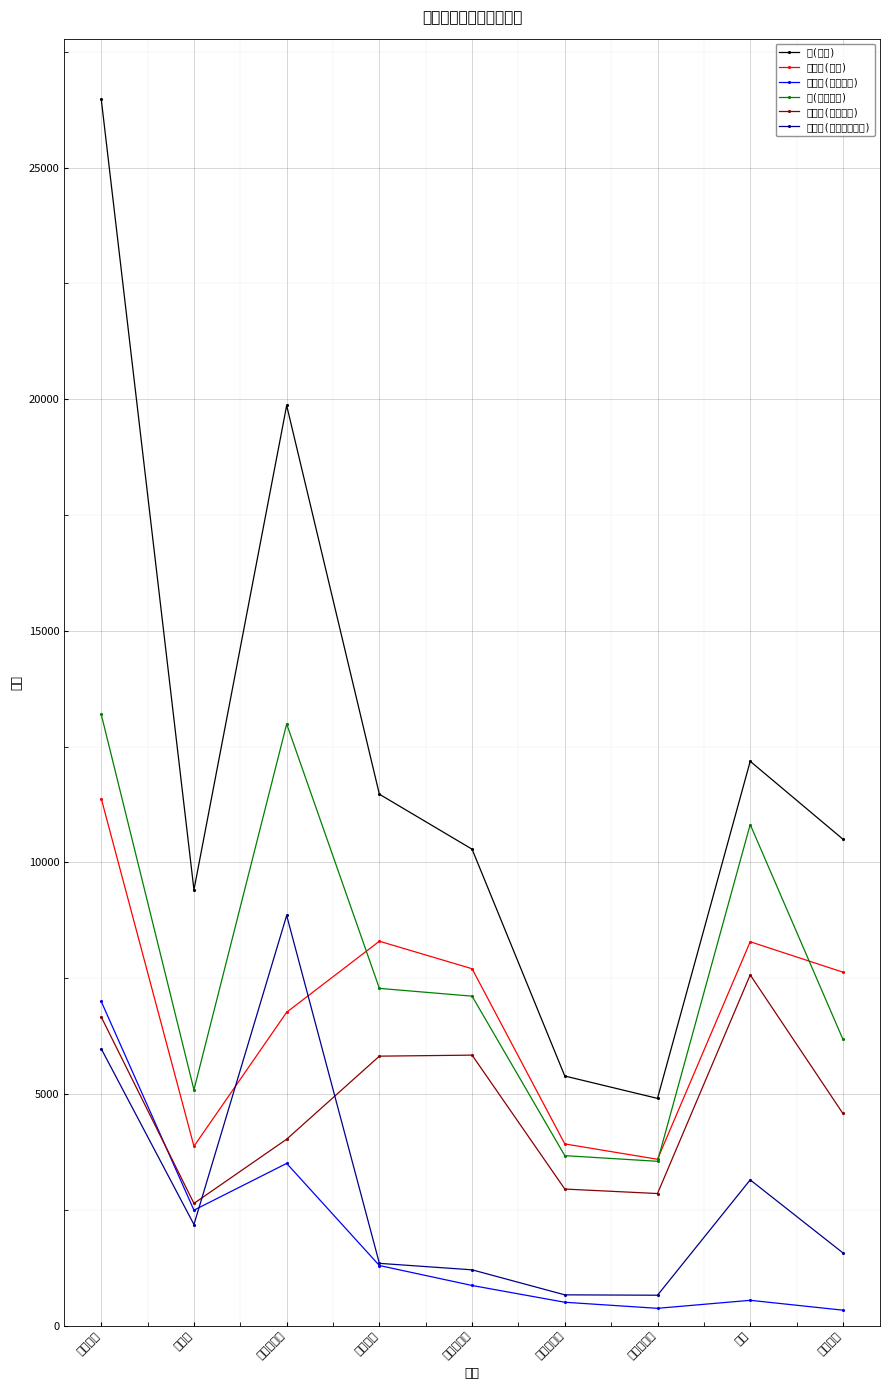

At which category does the chart reach its peak across all series?

浦賀水道